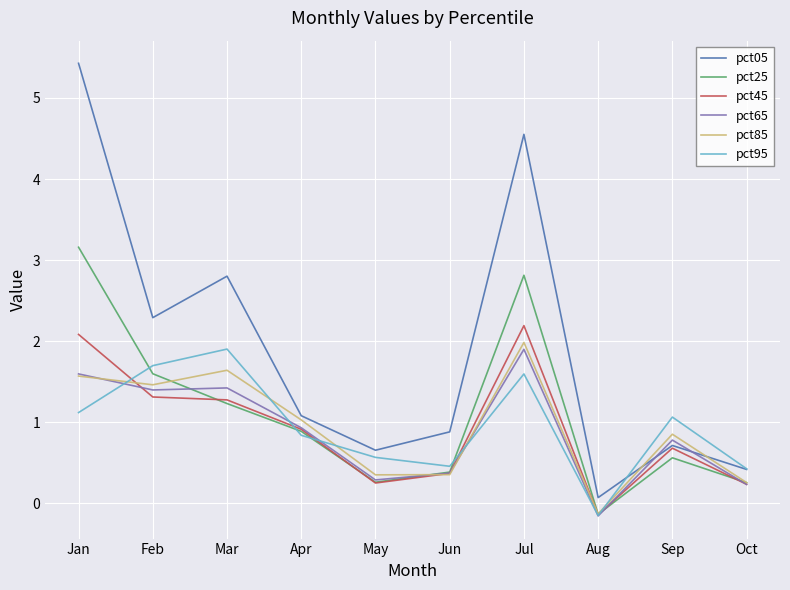

What is the difference between the second highest and minimum values in the pct65 series?

1.8